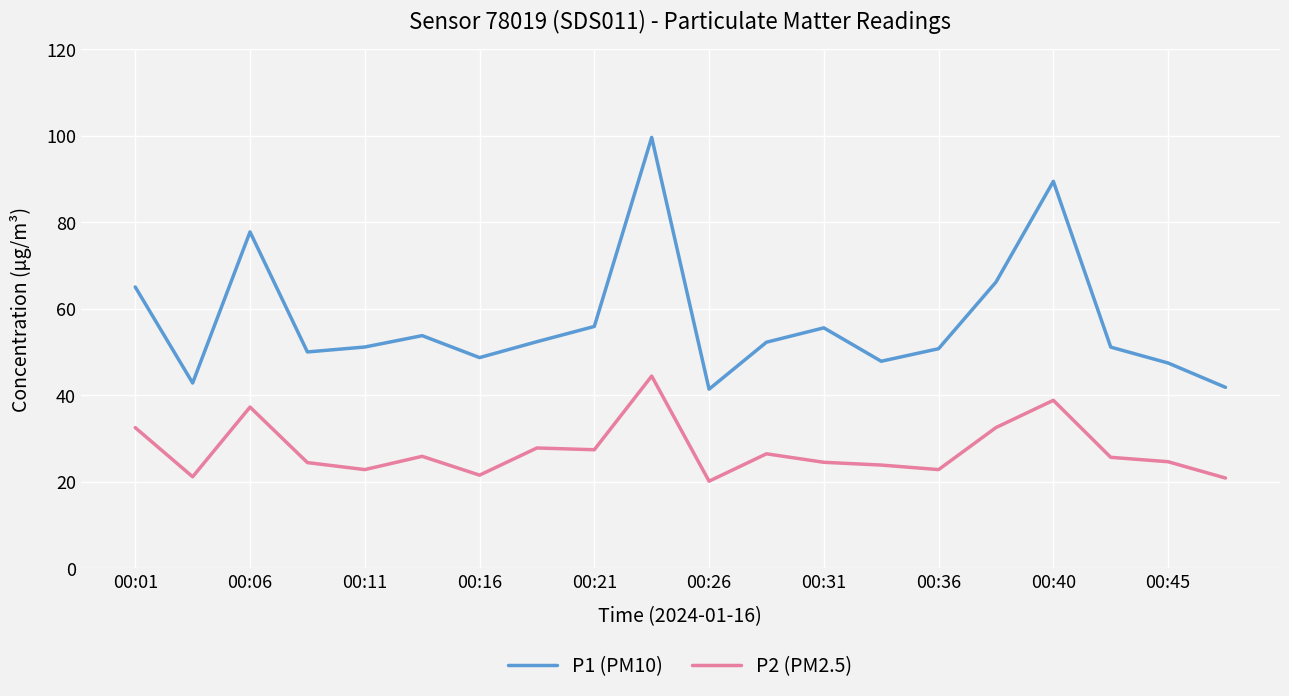

List the series in order of their peak value, lowest first.

P2 (PM2.5), P1 (PM10)